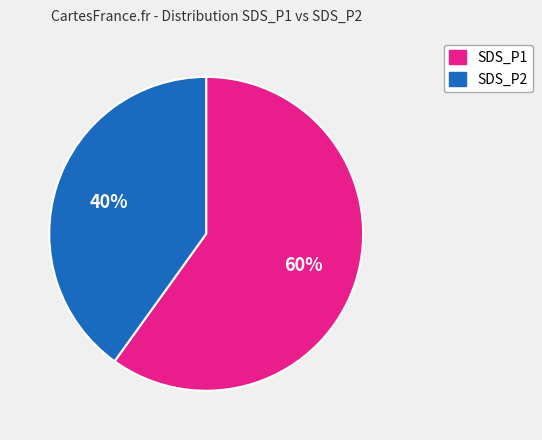

Which category has the smallest portion of the pie?

SDS_P2